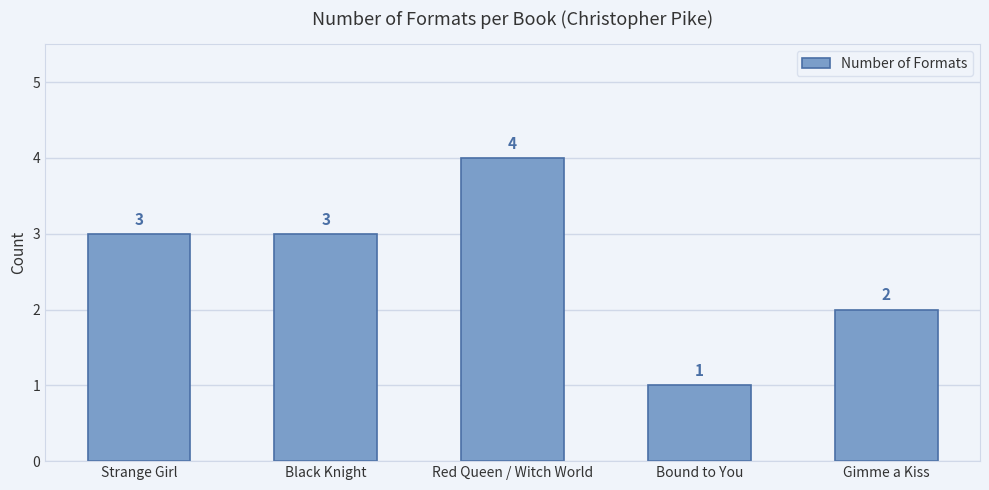

How many distinct data groups are displayed?

1